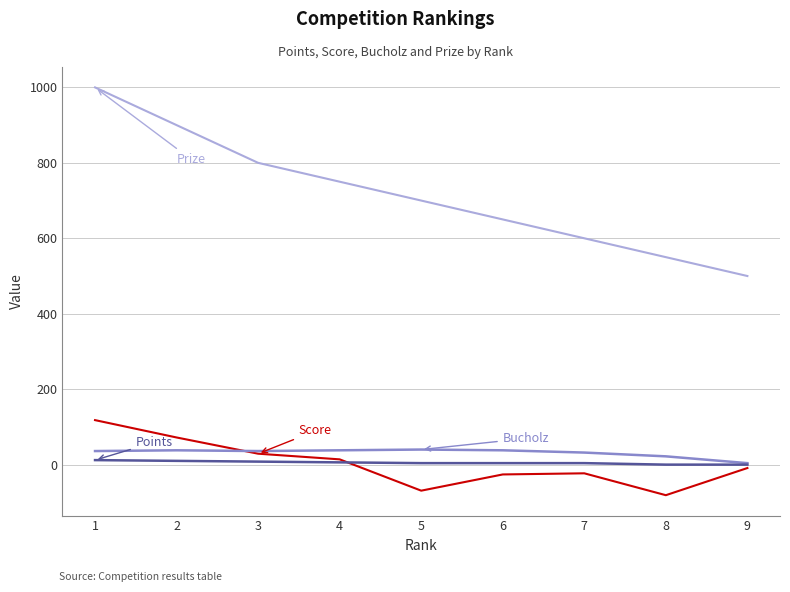

What is the minimum value shown in the chart?

-81